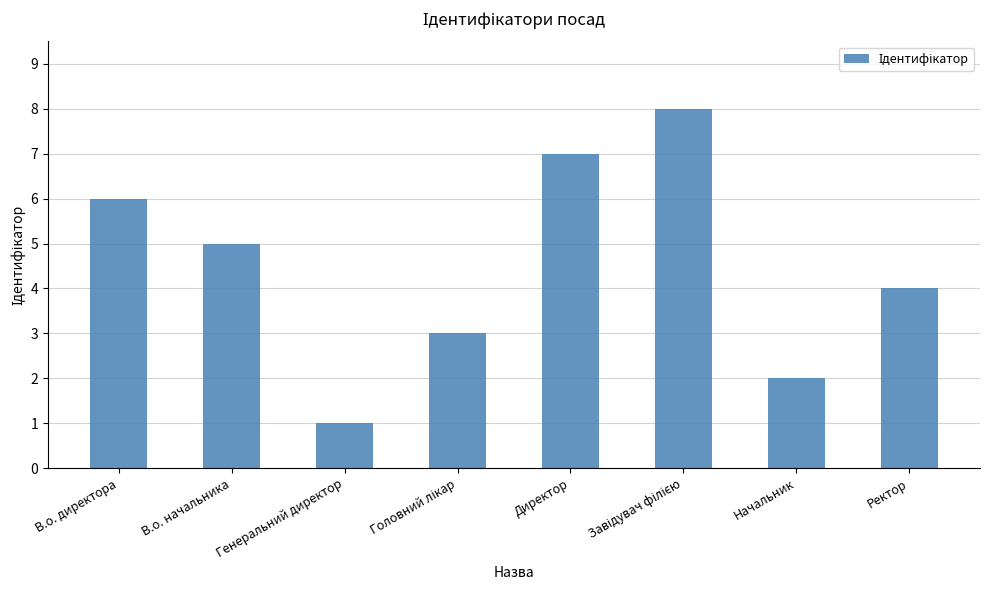

What is the label of the 3rd bar from the left?

Генеральний директор